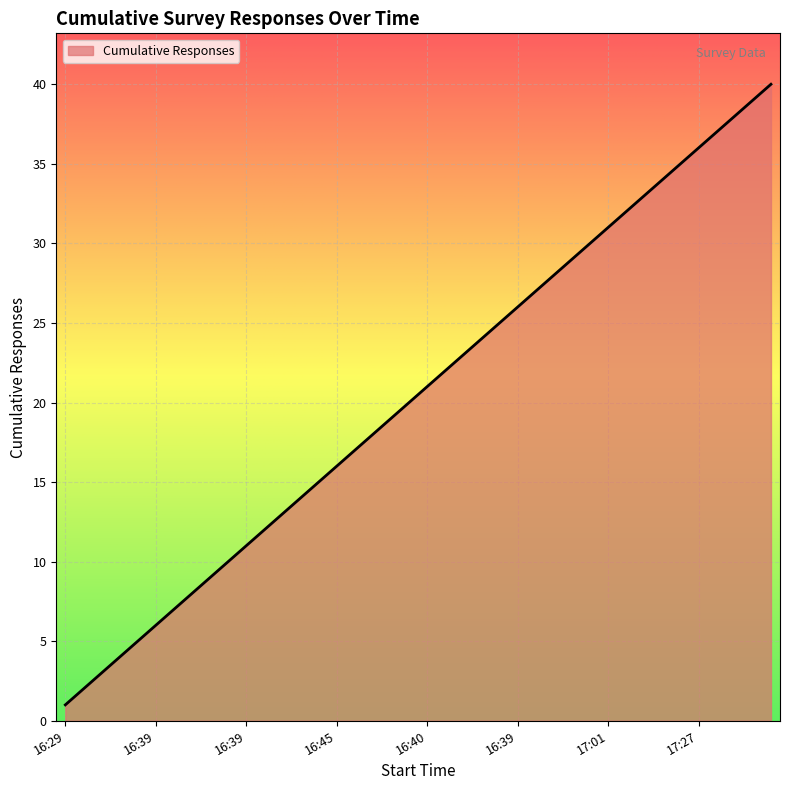

What is the maximum value shown in the chart?

40